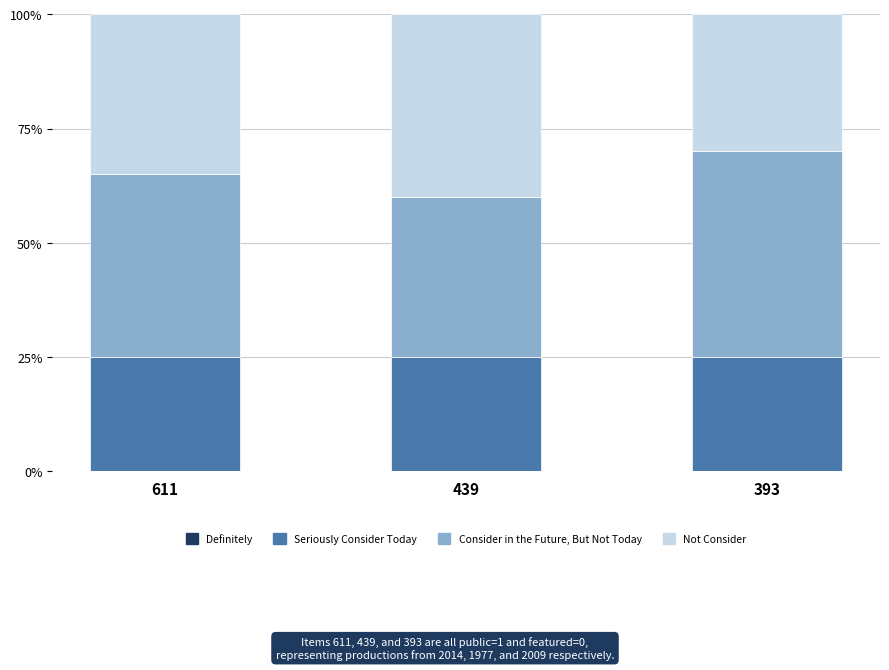

What is the approximate value of Seriously Consider Today at 393?

25